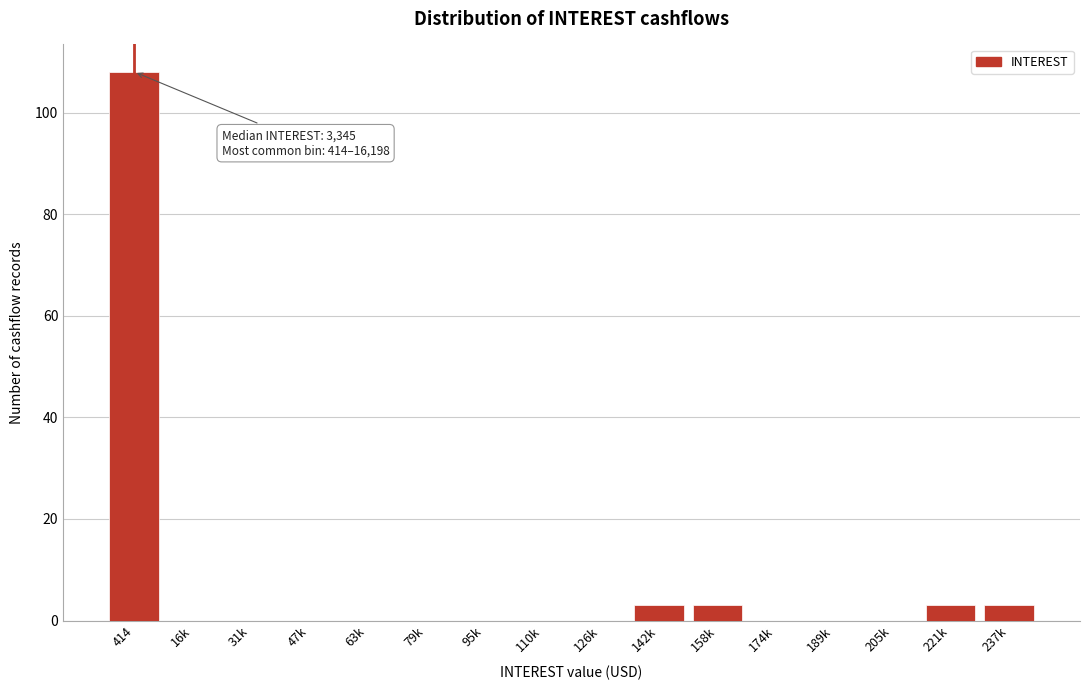

Reading left to right, what are all the values shown in this chart?

414=108	16k=0	31k=0	47k=0	63k=0	79k=0	95k=0	110k=0	126k=0	142k=3	158k=3	174k=0	189k=0	205k=0	221k=3	237k=3